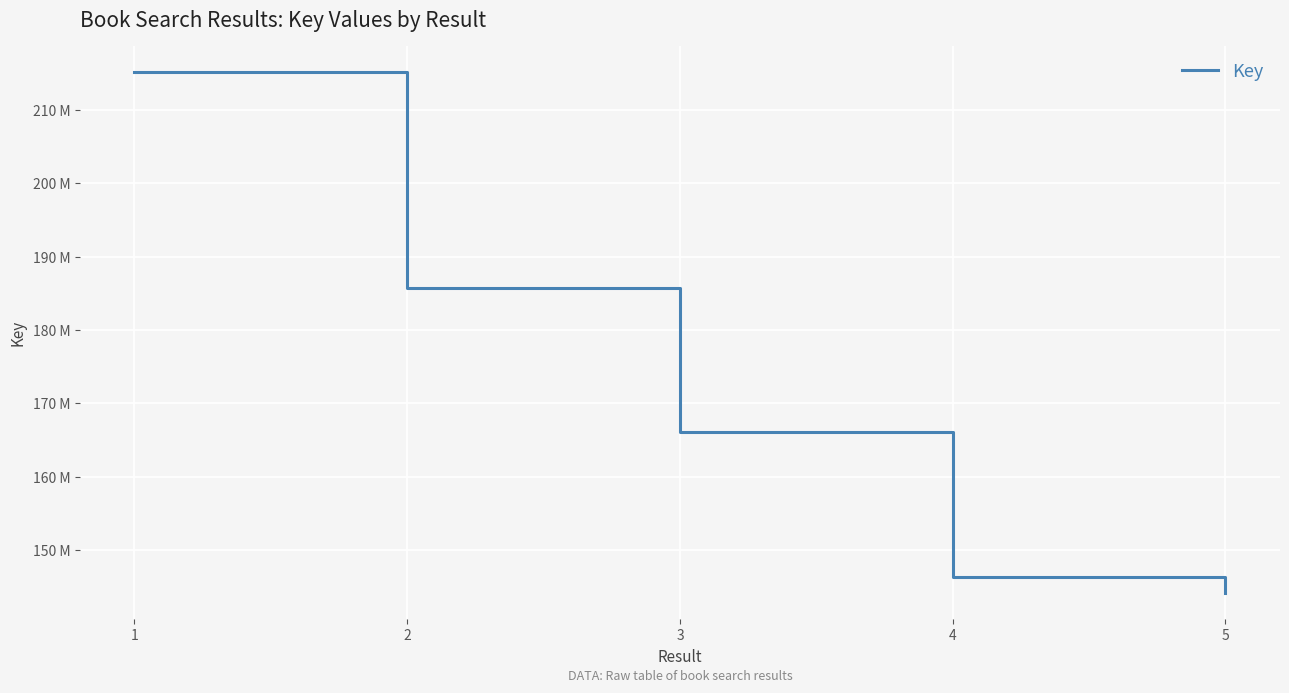

Does the chart have visible grid lines?

Yes